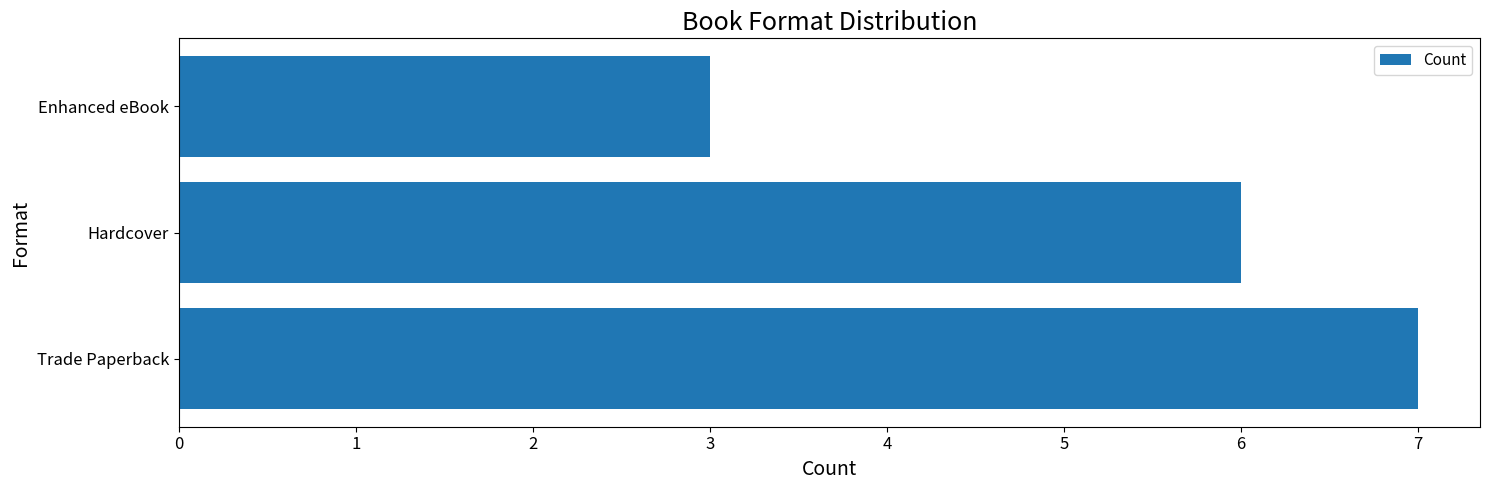

Reading bottom to top, extract all data points from this chart.

Trade Paperback=7	Hardcover=6	Enhanced eBook=3